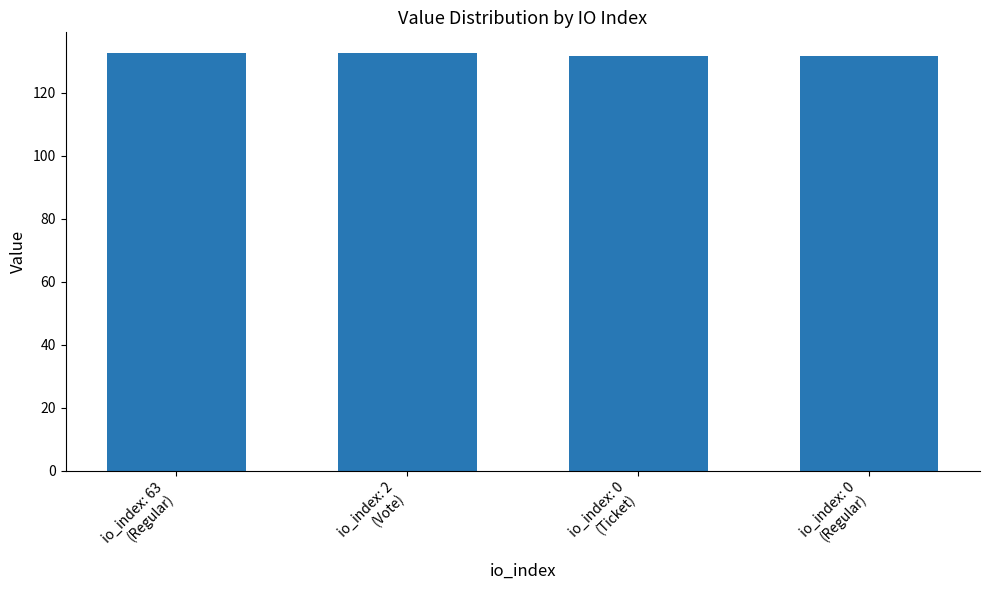

Reading left to right, what are all the values shown in this chart?

132.6	132.6	131.6	131.6